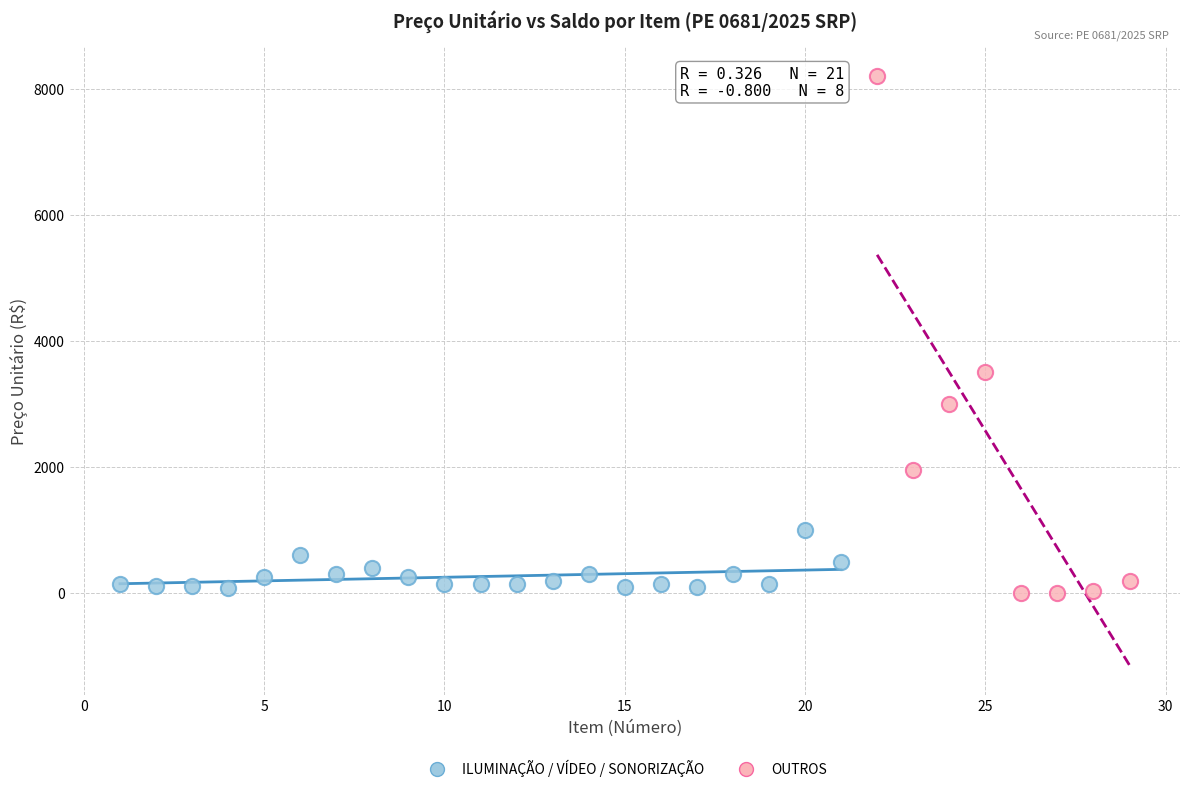

Which series has the widest spread of Y values?

OUTROS